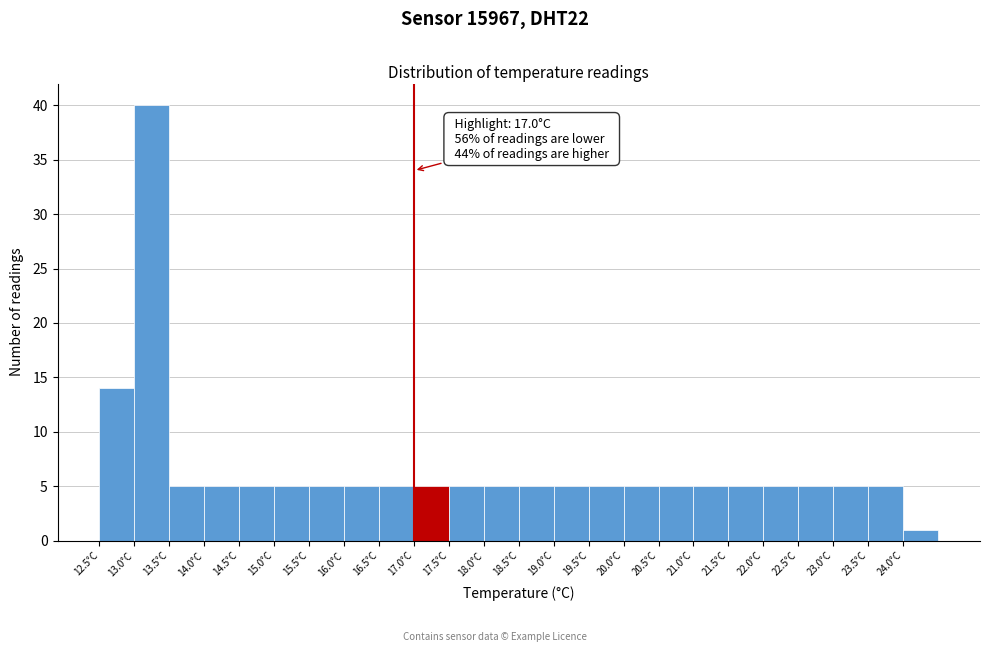

Which range on the x-axis has the tallest bar?

13.0 to 13.5